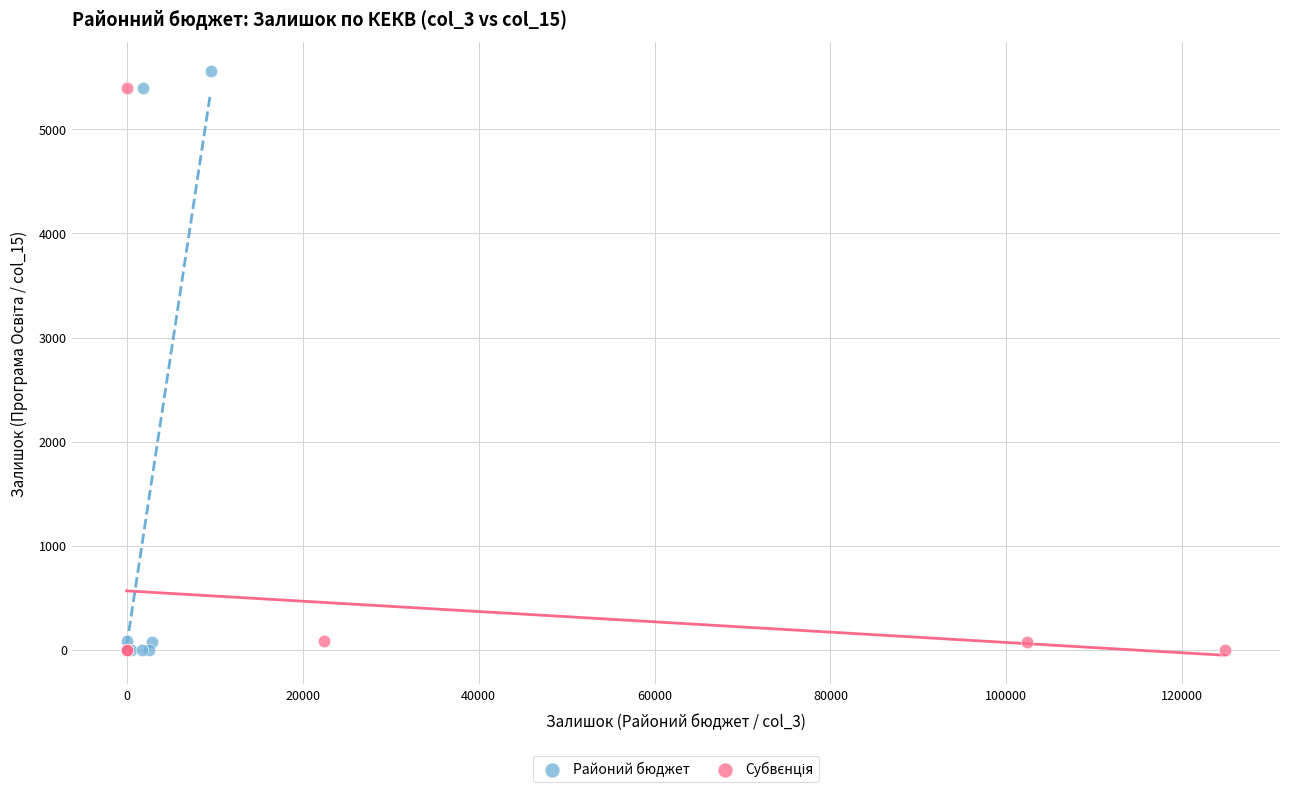

Which series has the widest spread of Y values?

Районий бюджет